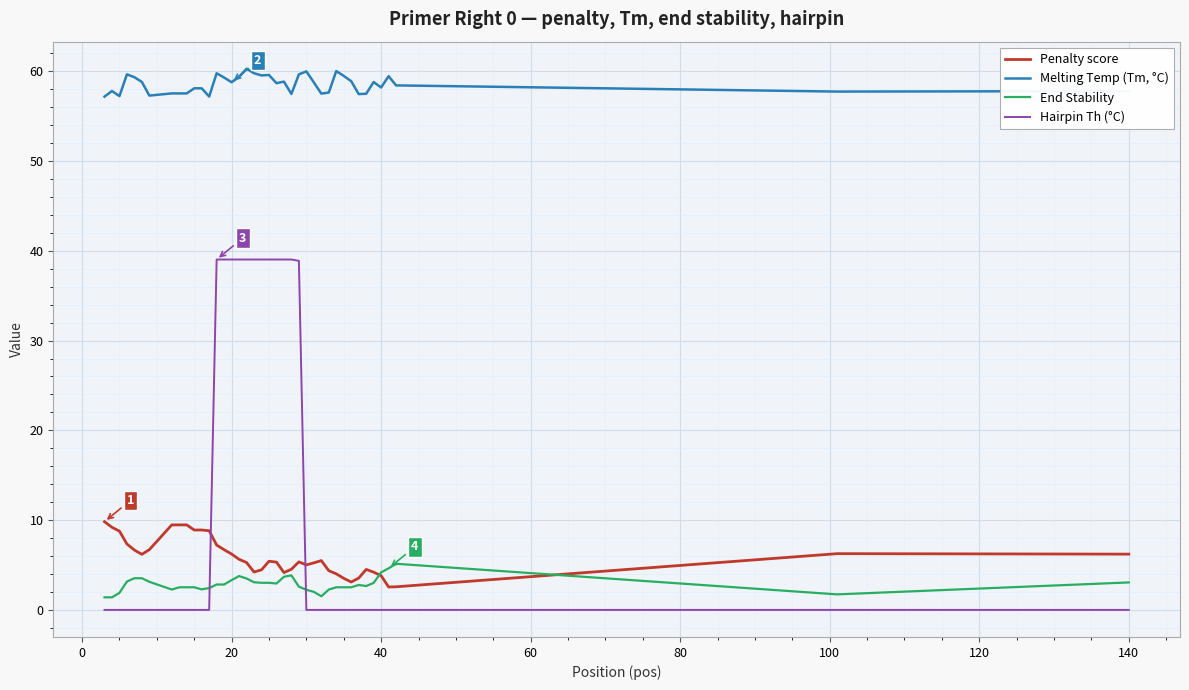

What is the highest value of the Hairpin Th (°C) series?

39.0